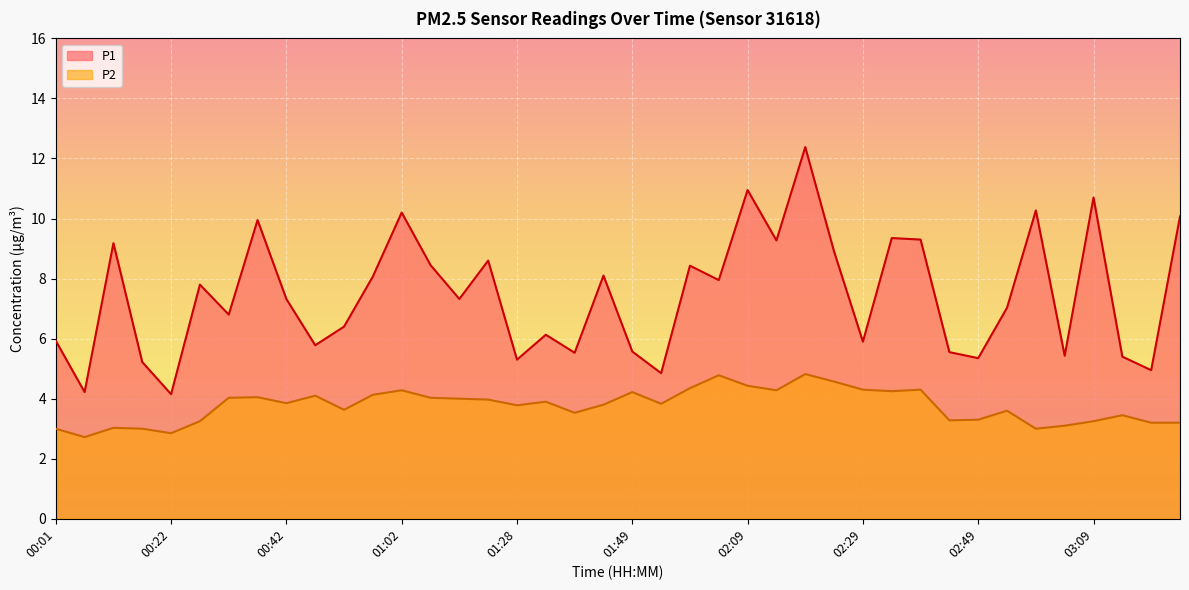

True or false: P1 has a value of 5.4 at 03:04.

True